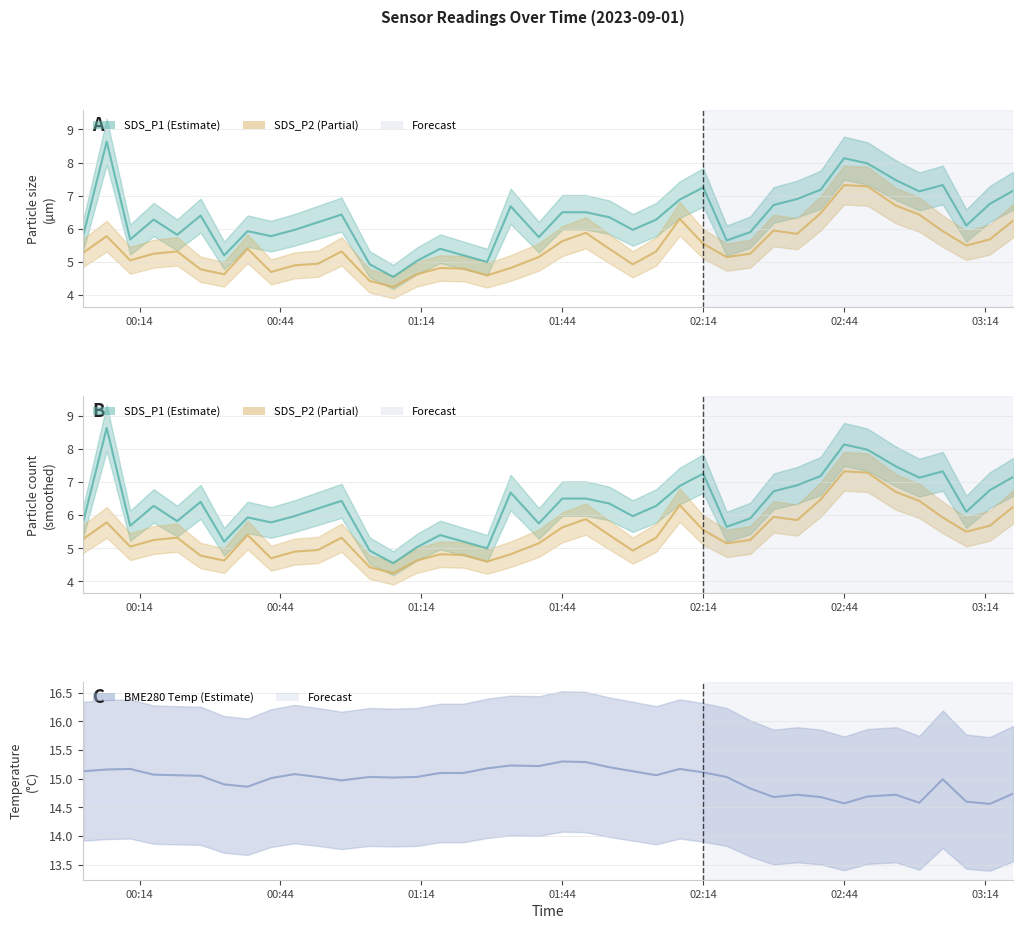

True or false: SDS_P2 and BME280_temperature cross at least once.

False